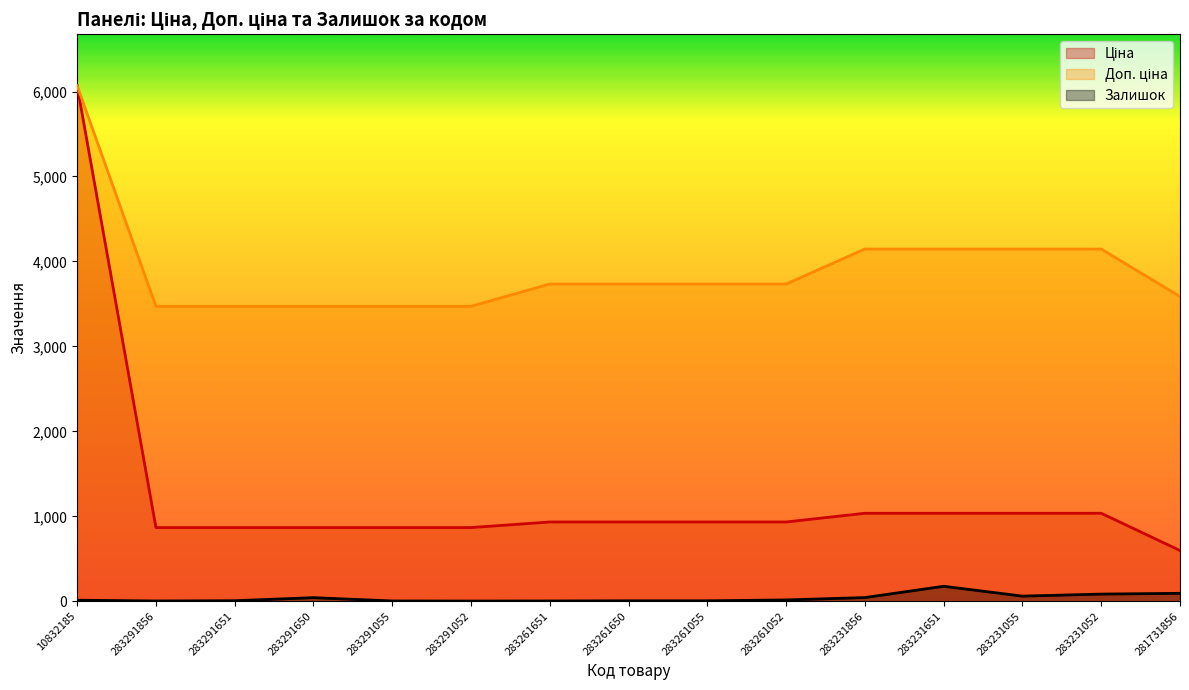

Rank the series by their maximum value, from highest to lowest.

Ціна, Доп. ціна, Залишок